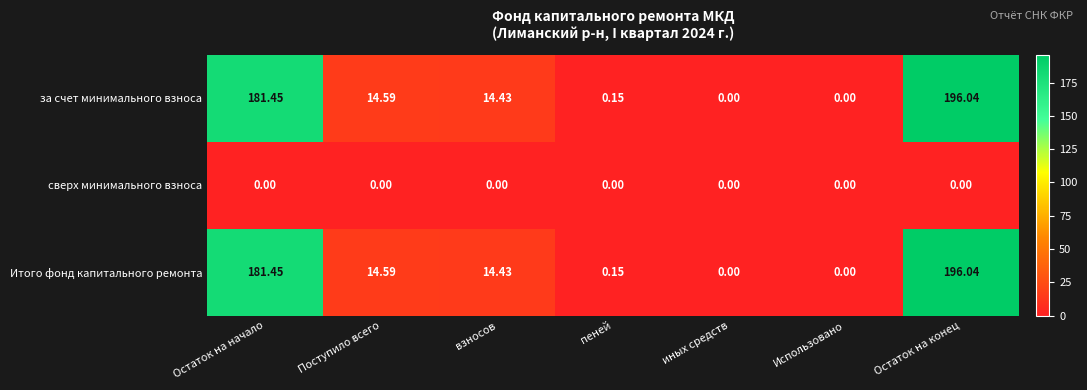

Where does the за счет минимального взноса series first go above 14?

Остаток на начало